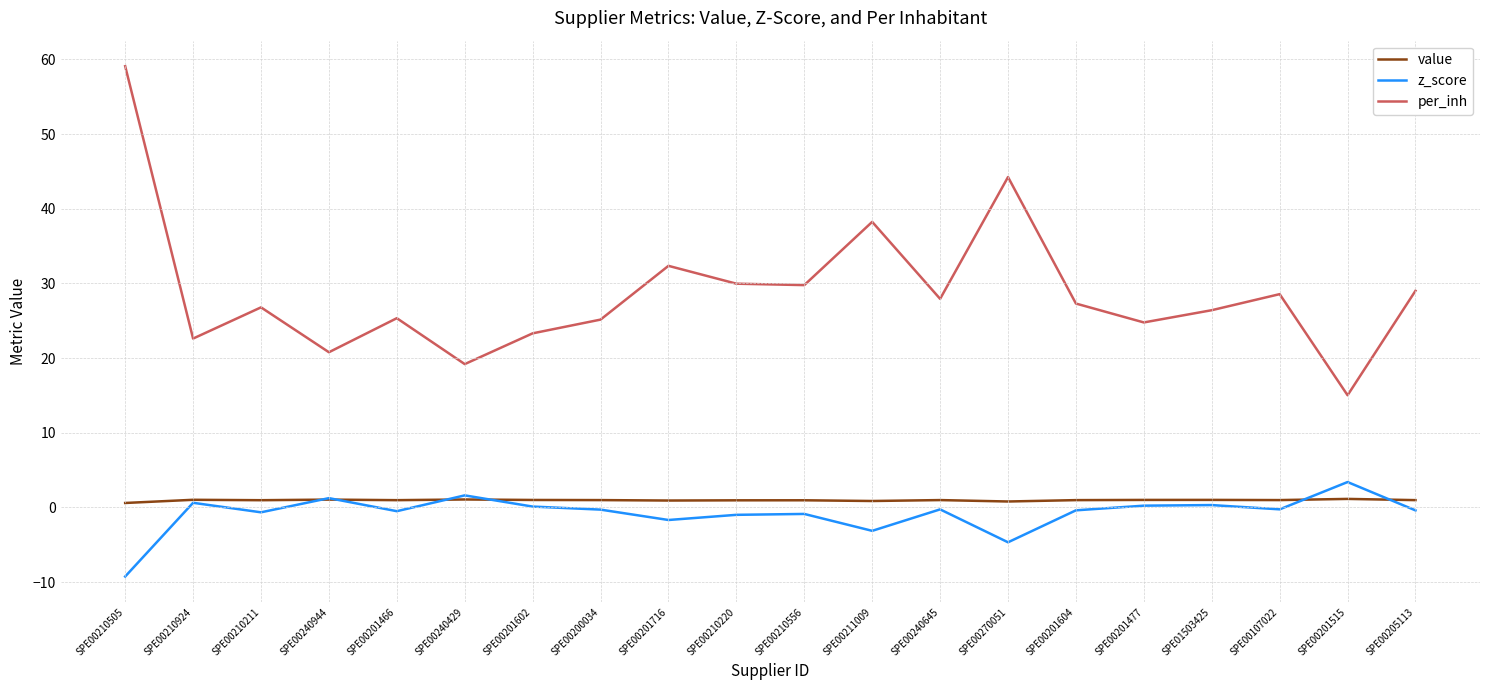

At which category does z_score reach its first local valley?

SPE00210211